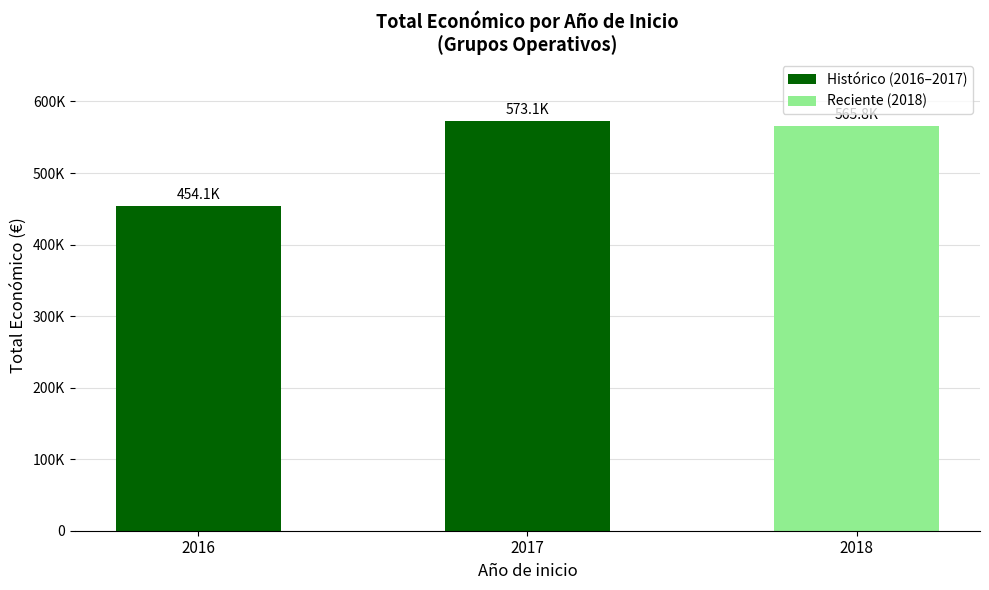

Are the bars horizontal?

No